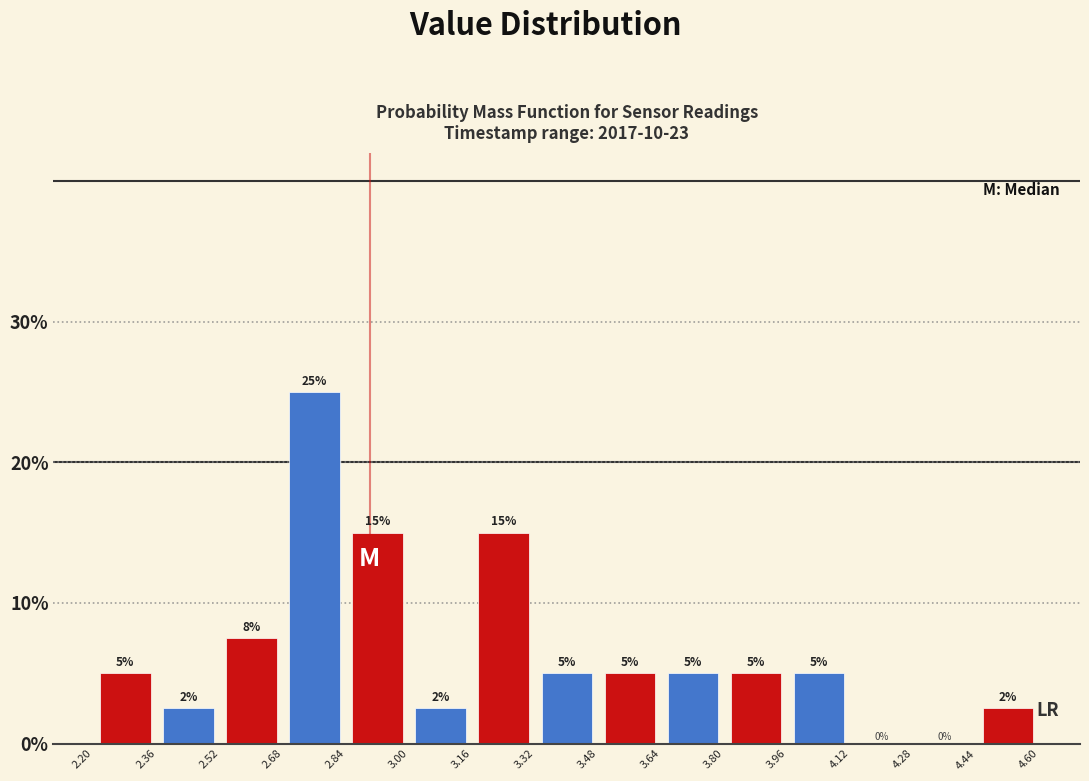

Over which range of the x-axis is the bar tallest?

2.68 to 2.84